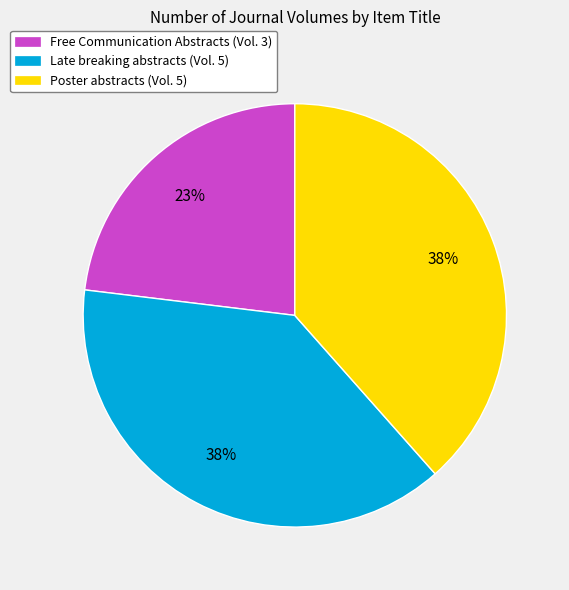

Does any single category account for the majority?

No